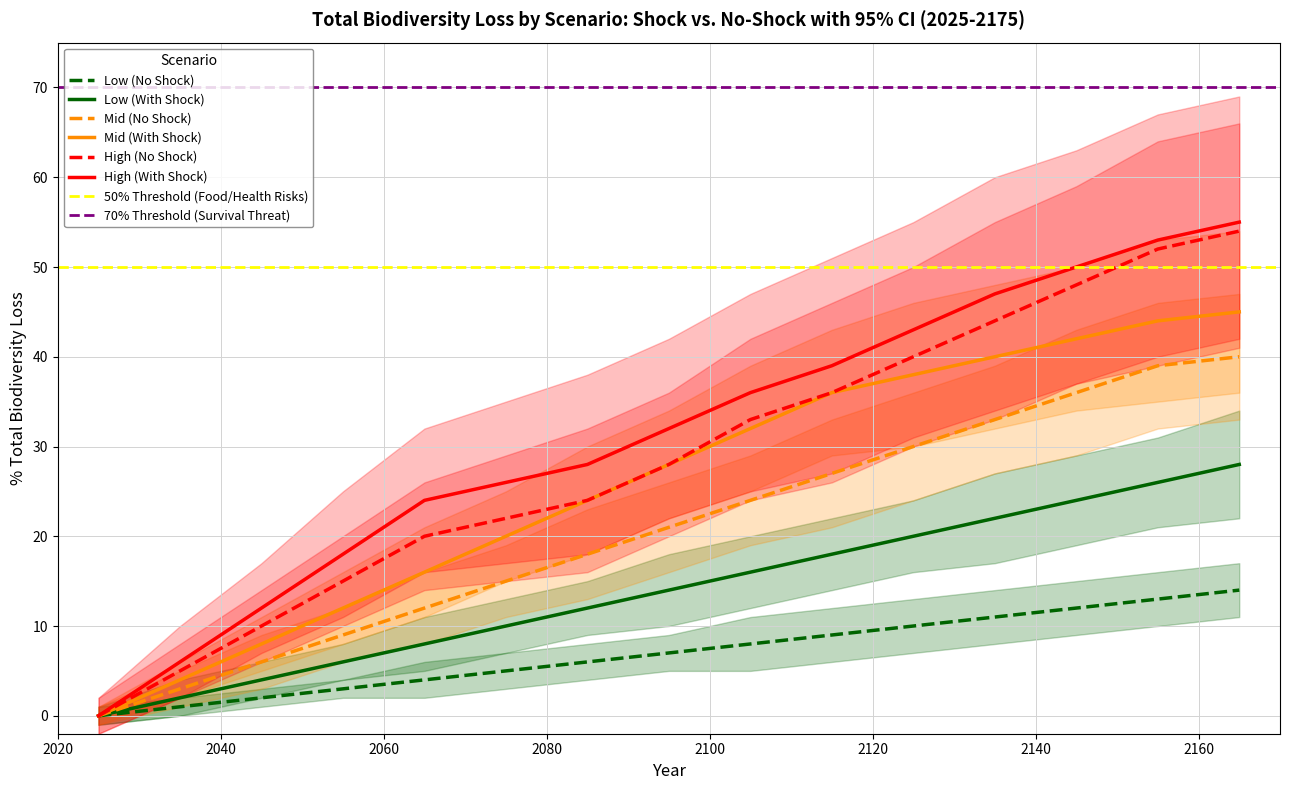

Which series changed the most between 2 and 15?

High (No Shock)